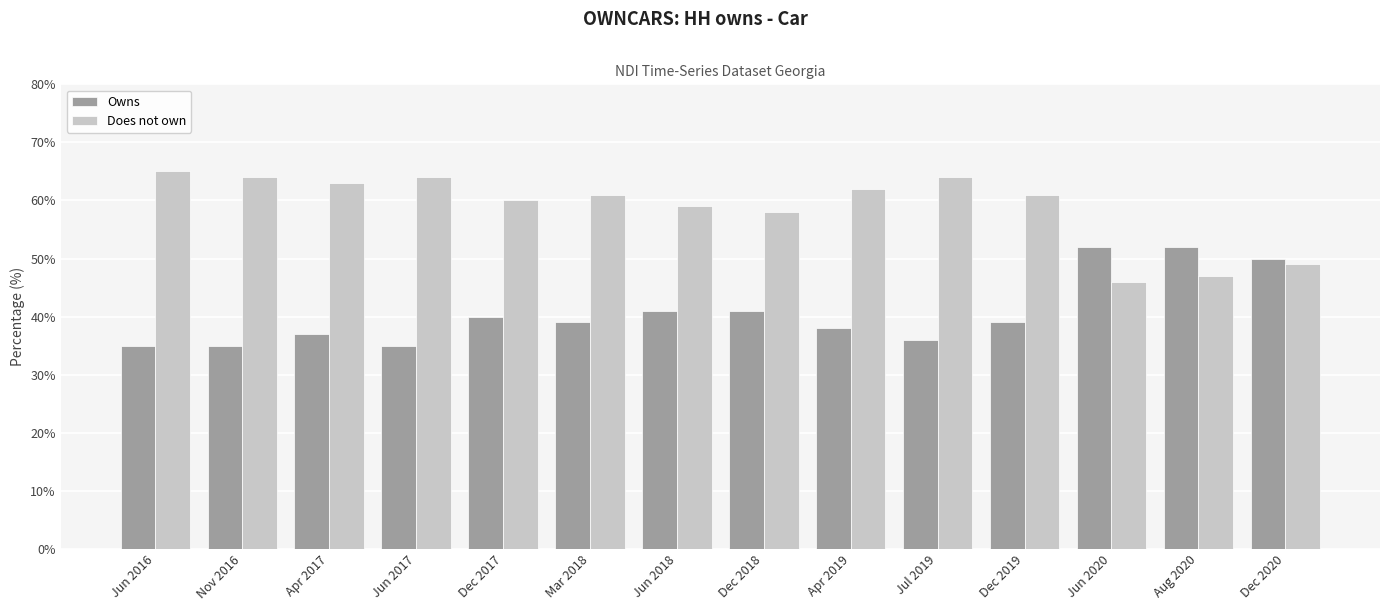

Where is Does not own nearest to the value 55?

Dec 2018